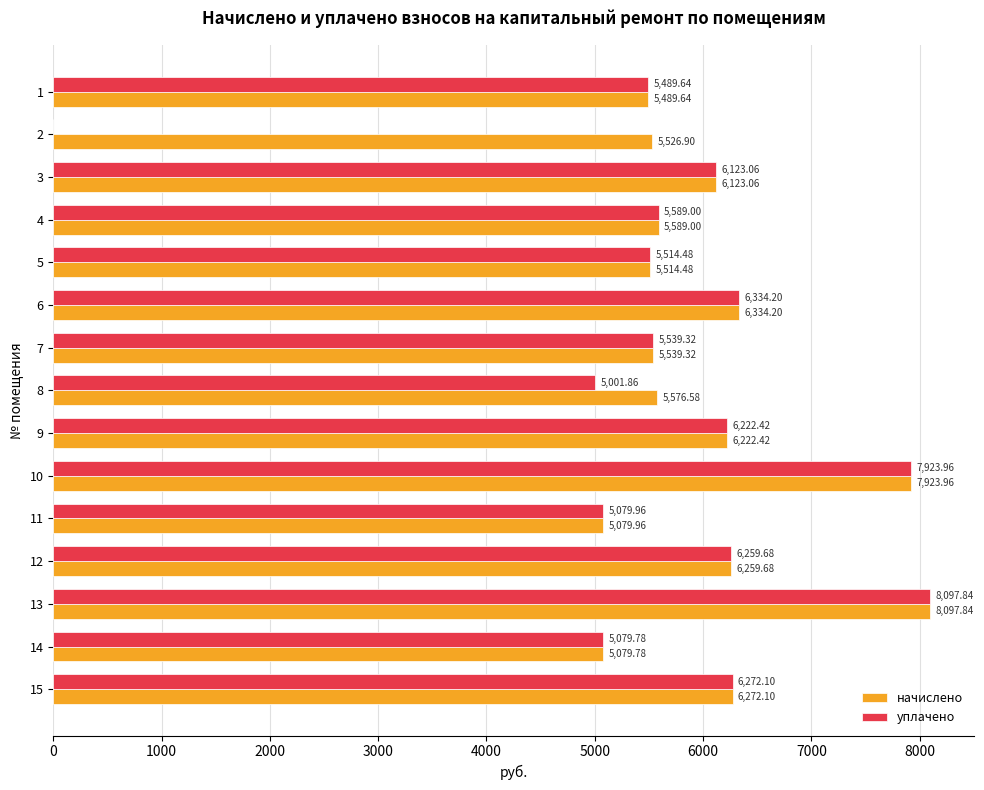

What is the average value of the начислено series?

6041.9